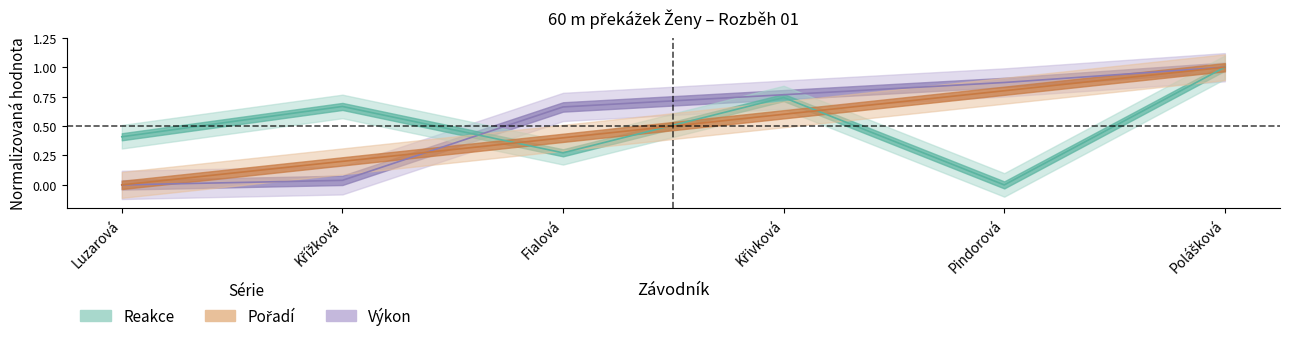

Which series has the widest spread of values?

Výkon